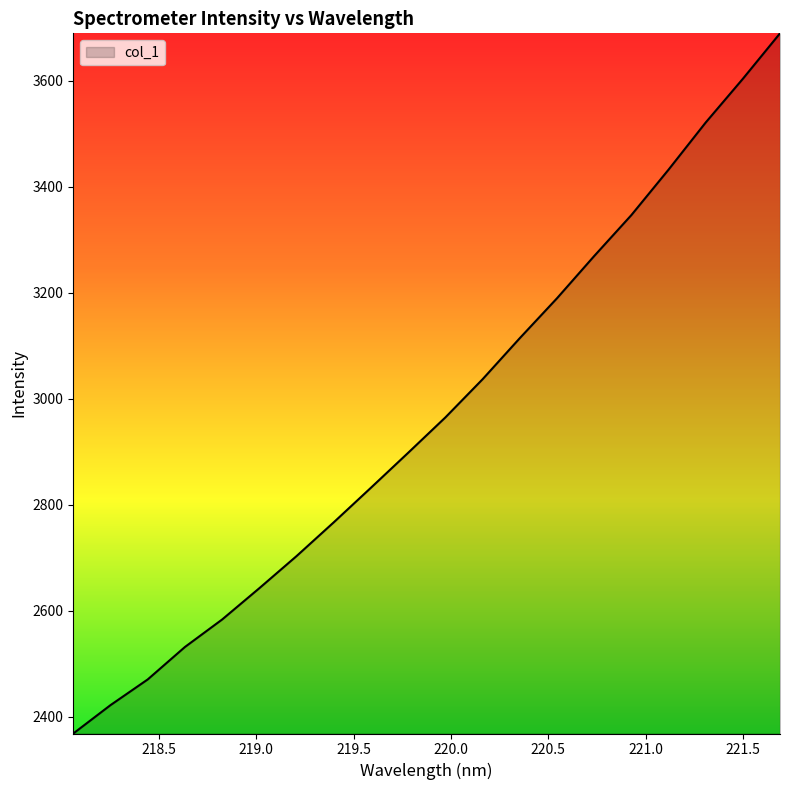

How many categories are shown in the chart?

20